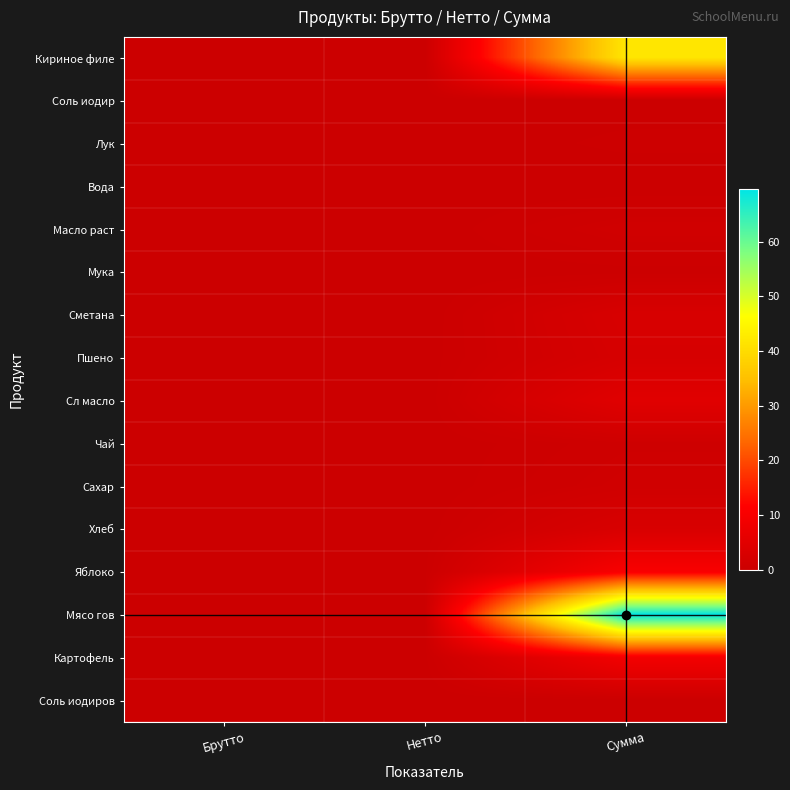

At which category is the sum across all series the highest?

Сумма